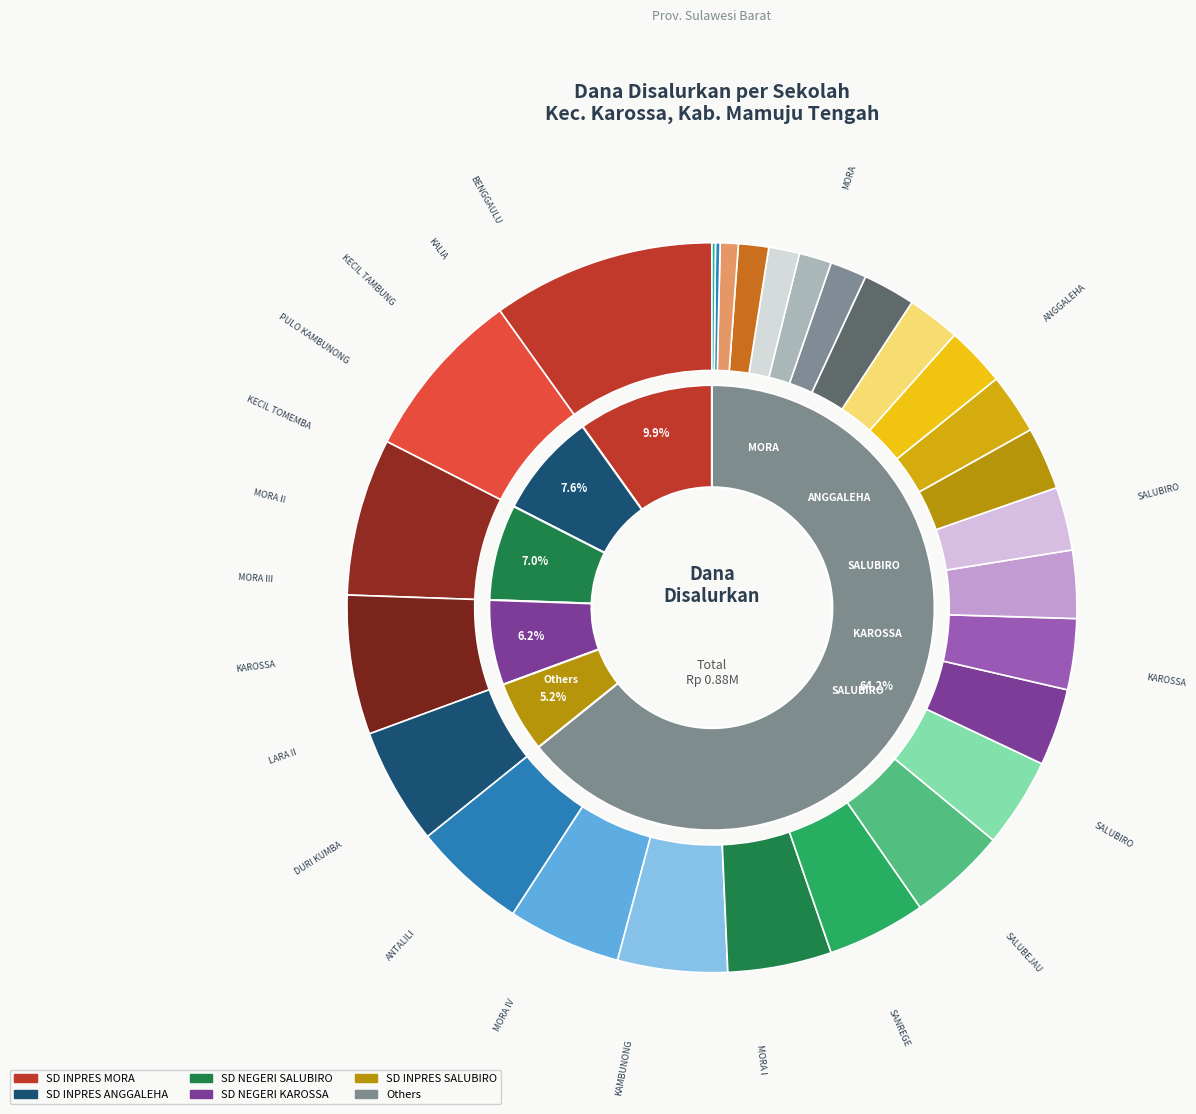

Is it true that SD NEGERI KAROSSA is 6% of the pie?

True